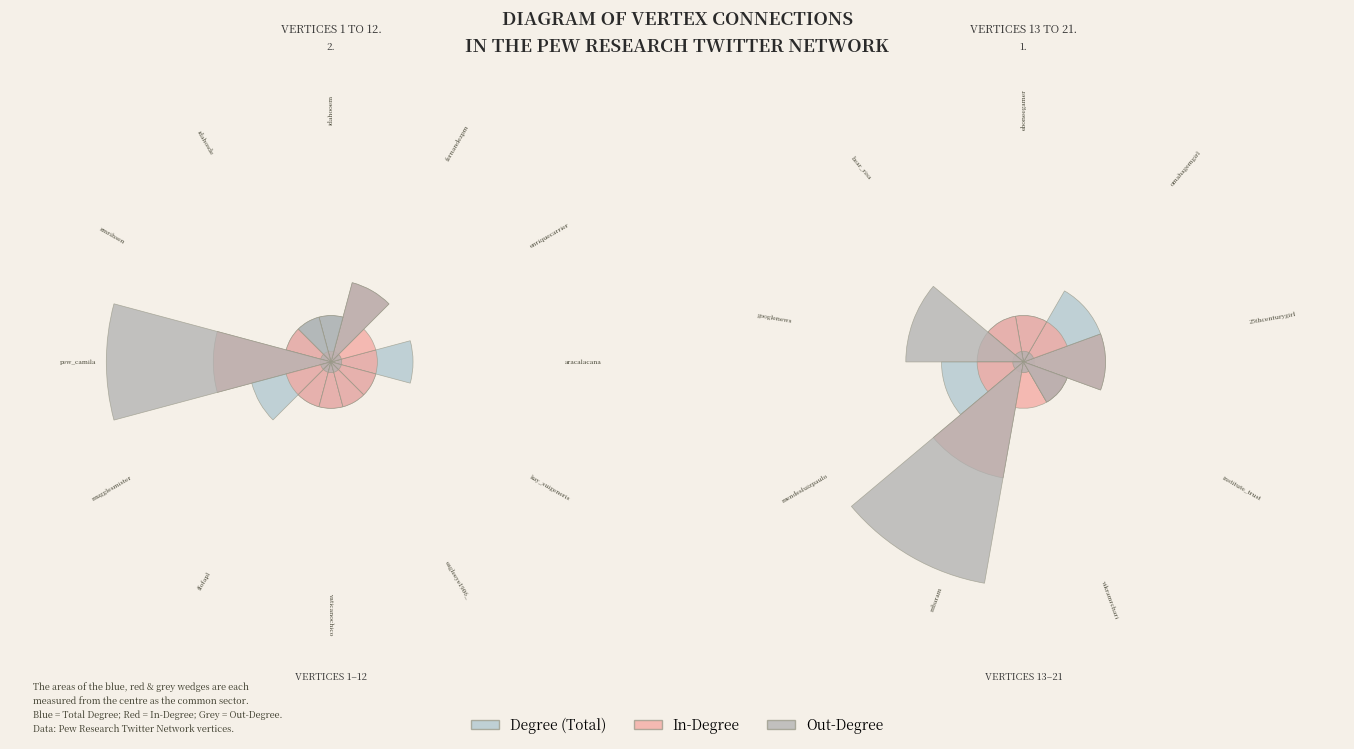

Do mbaram and pew_camila together represent more than half of the pie?

No